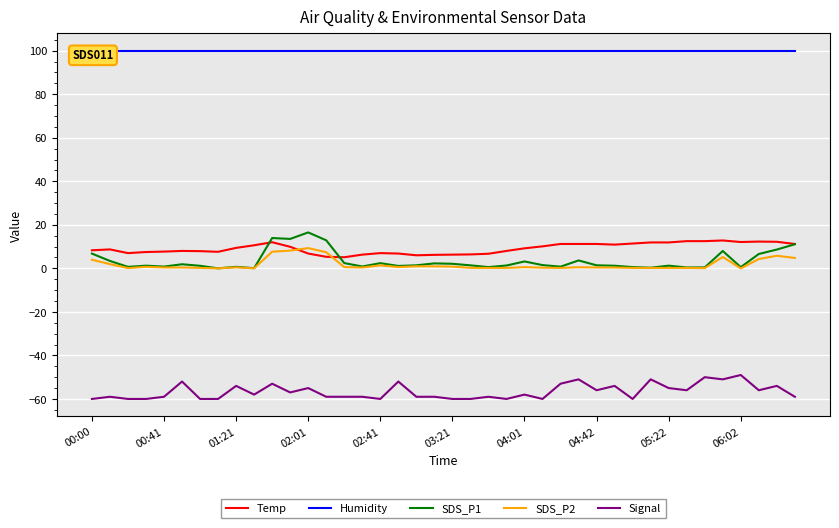

At how many categories does at least one series exceed -52?

40